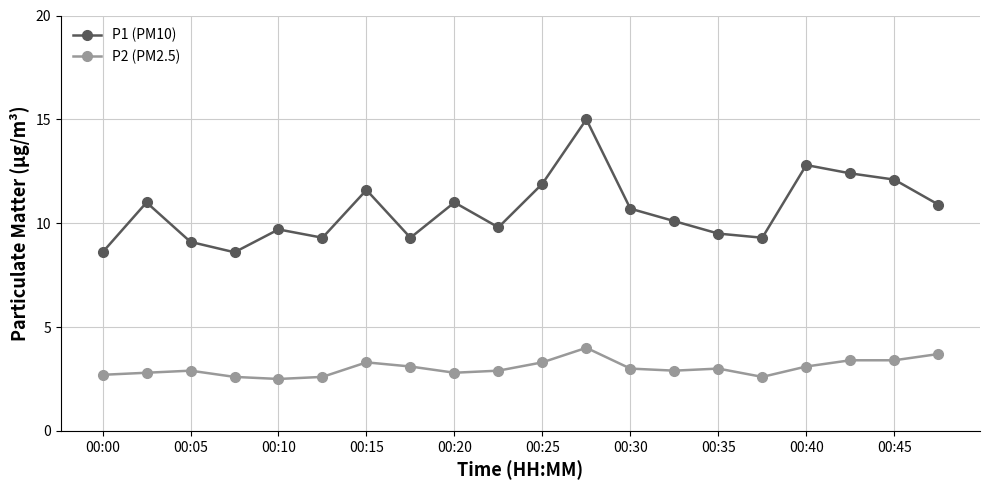

What is the maximum value for P1 (PM10)?

15.0